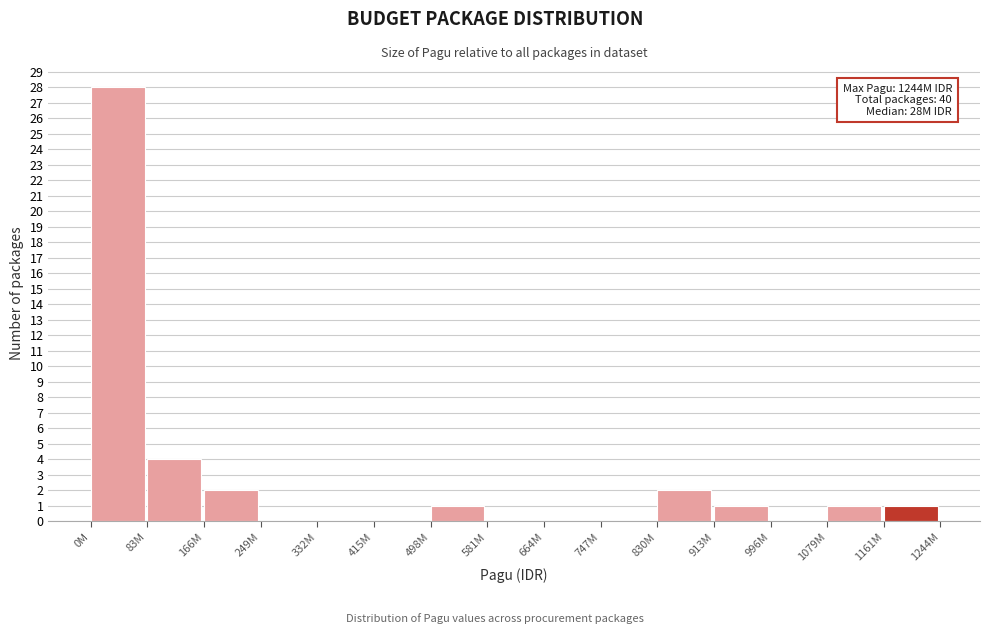

Reading right to left, what are all the values shown in this chart?

1161M=1	1079M=1	996M=0	913M=1	830M=2	747M=0	664M=0	581M=0	498M=1	415M=0	332M=0	249M=0	166M=2	83M=4	0M=28